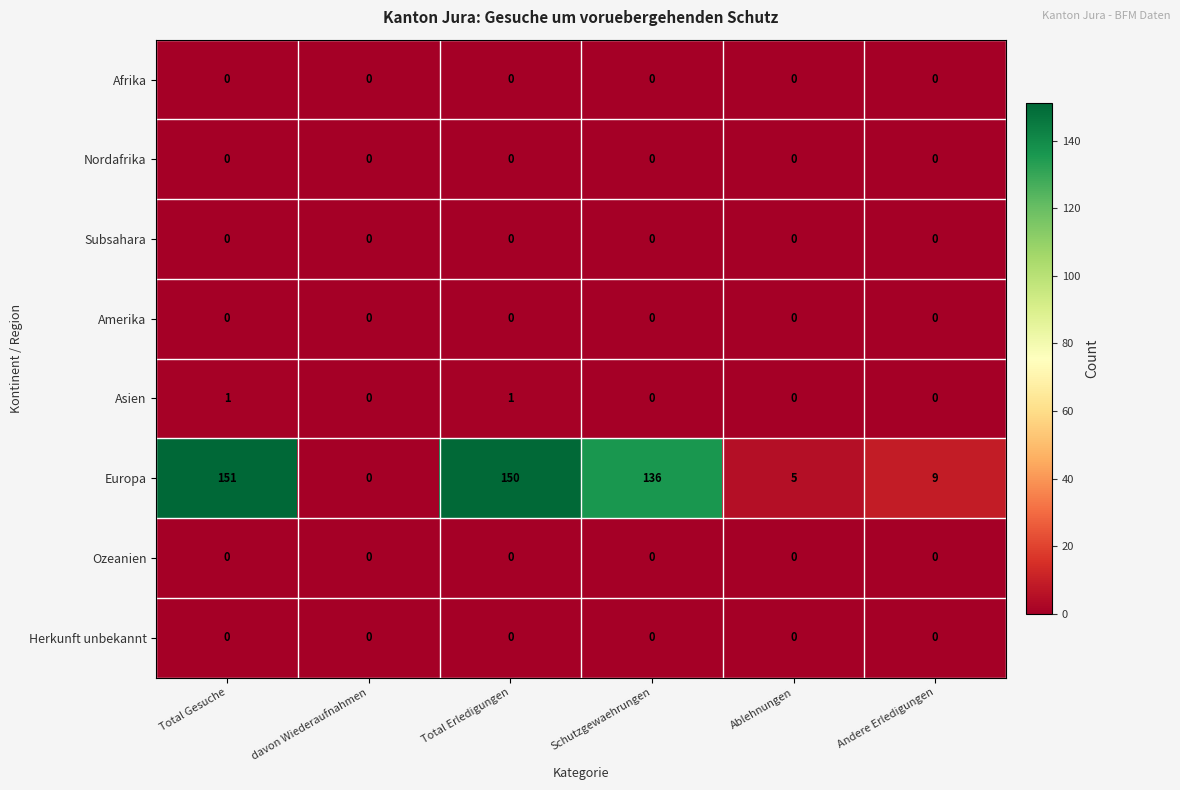

What is the difference between the Europa values at Andere Erledigungen and Schutzgewaehrungen?

127